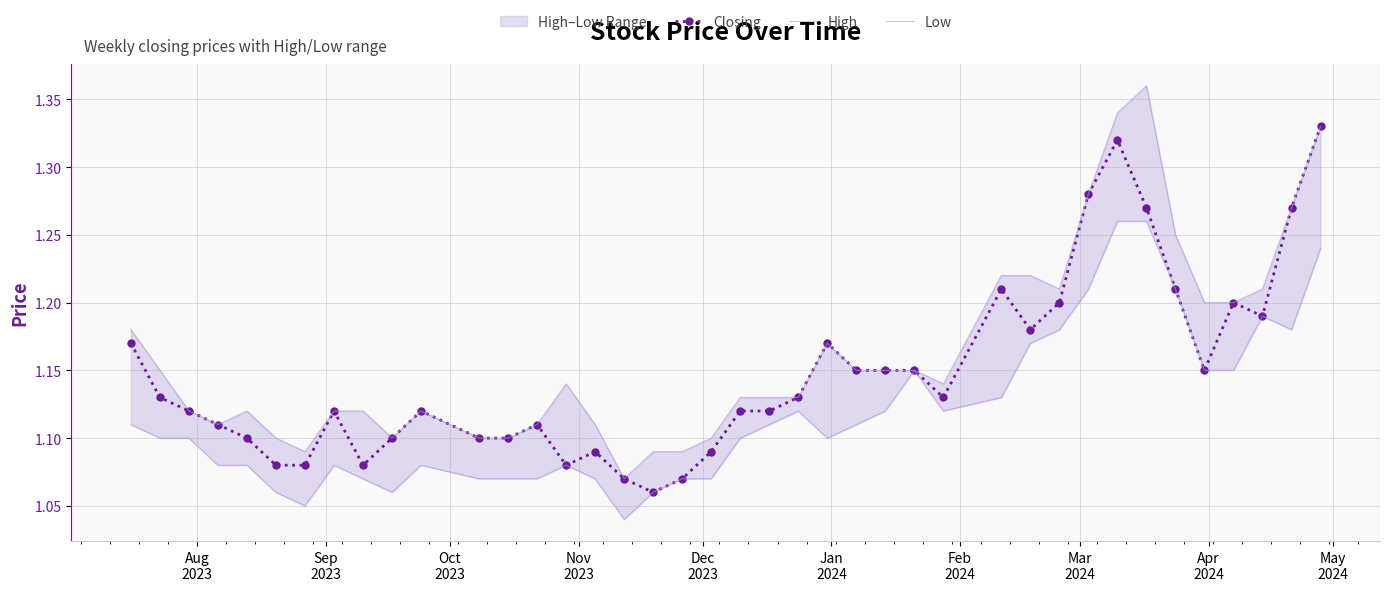

True or false: Closing has more than 1 interior local peaks.

True